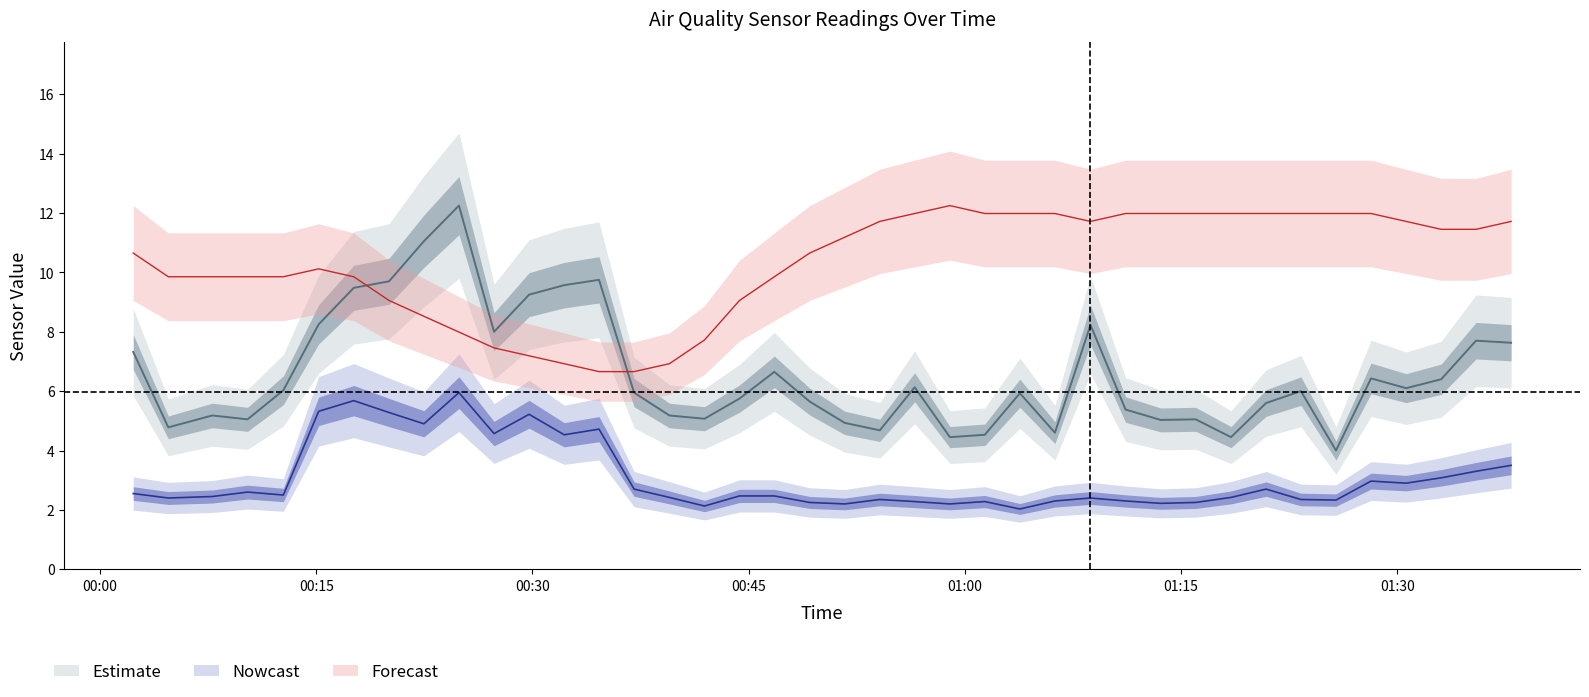

Rank the categories by SDS_P2 value from lowest to highest.

2022/02/24 01:03:49, 2022/02/24 00:41:56, 2022/02/24 00:51:40, 2022/02/24 00:58:58, 2022/02/24 01:13:35, 2022/02/24 00:49:14, 2022/02/24 01:16:01, 2022/02/24 00:56:31, 2022/02/24 01:01:23, 2022/02/24 01:06:15, 2022/02/24 01:11:09, 2022/02/24 01:25:45, 2022/02/24 00:54:06, 2022/02/24 01:23:19, 2022/02/24 00:04:44, 2022/02/24 01:08:43, 2022/02/24 00:39:30, 2022/02/24 01:18:28, 2022/02/24 00:07:47, 2022/02/24 00:44:22, 2022/02/24 00:46:47, 2022/02/24 00:12:43, 2022/02/24 00:02:18, 2022/02/24 00:10:14, 2022/02/24 00:37:03, 2022/02/24 01:20:54, 2022/02/24 01:30:37, 2022/02/24 01:28:11, 2022/02/24 01:33:03, 2022/02/24 01:35:28, 2022/02/24 01:37:54, 2022/02/24 00:32:12, 2022/02/24 00:27:20, 2022/02/24 00:34:37, 2022/02/24 00:22:28, 2022/02/24 00:29:46, 2022/02/24 00:20:03, 2022/02/24 00:15:10, 2022/02/24 00:17:36, 2022/02/24 00:24:54